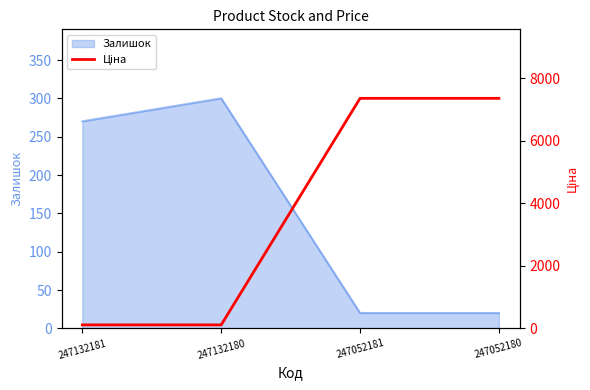

Does the chart display data point markers on the line(s)?

No